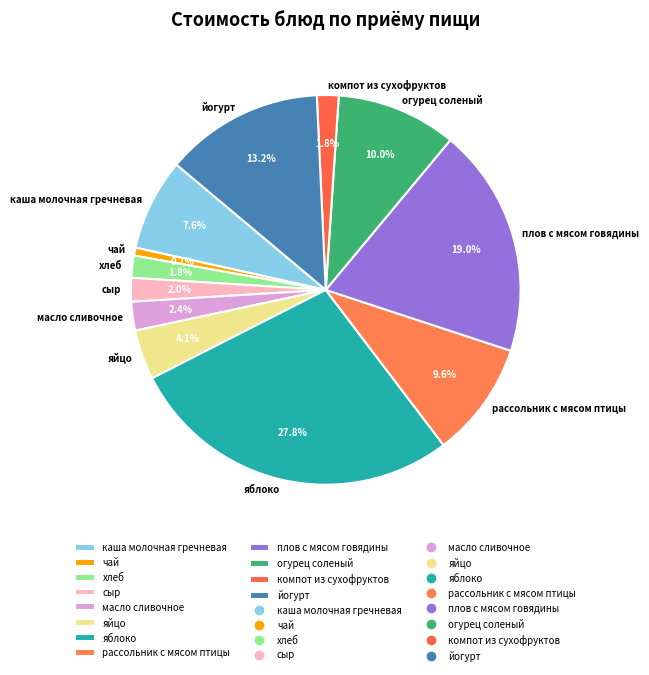

To the nearest percent, what is the combined percentage of рассольник с мясом птицы and яйцо?

14%